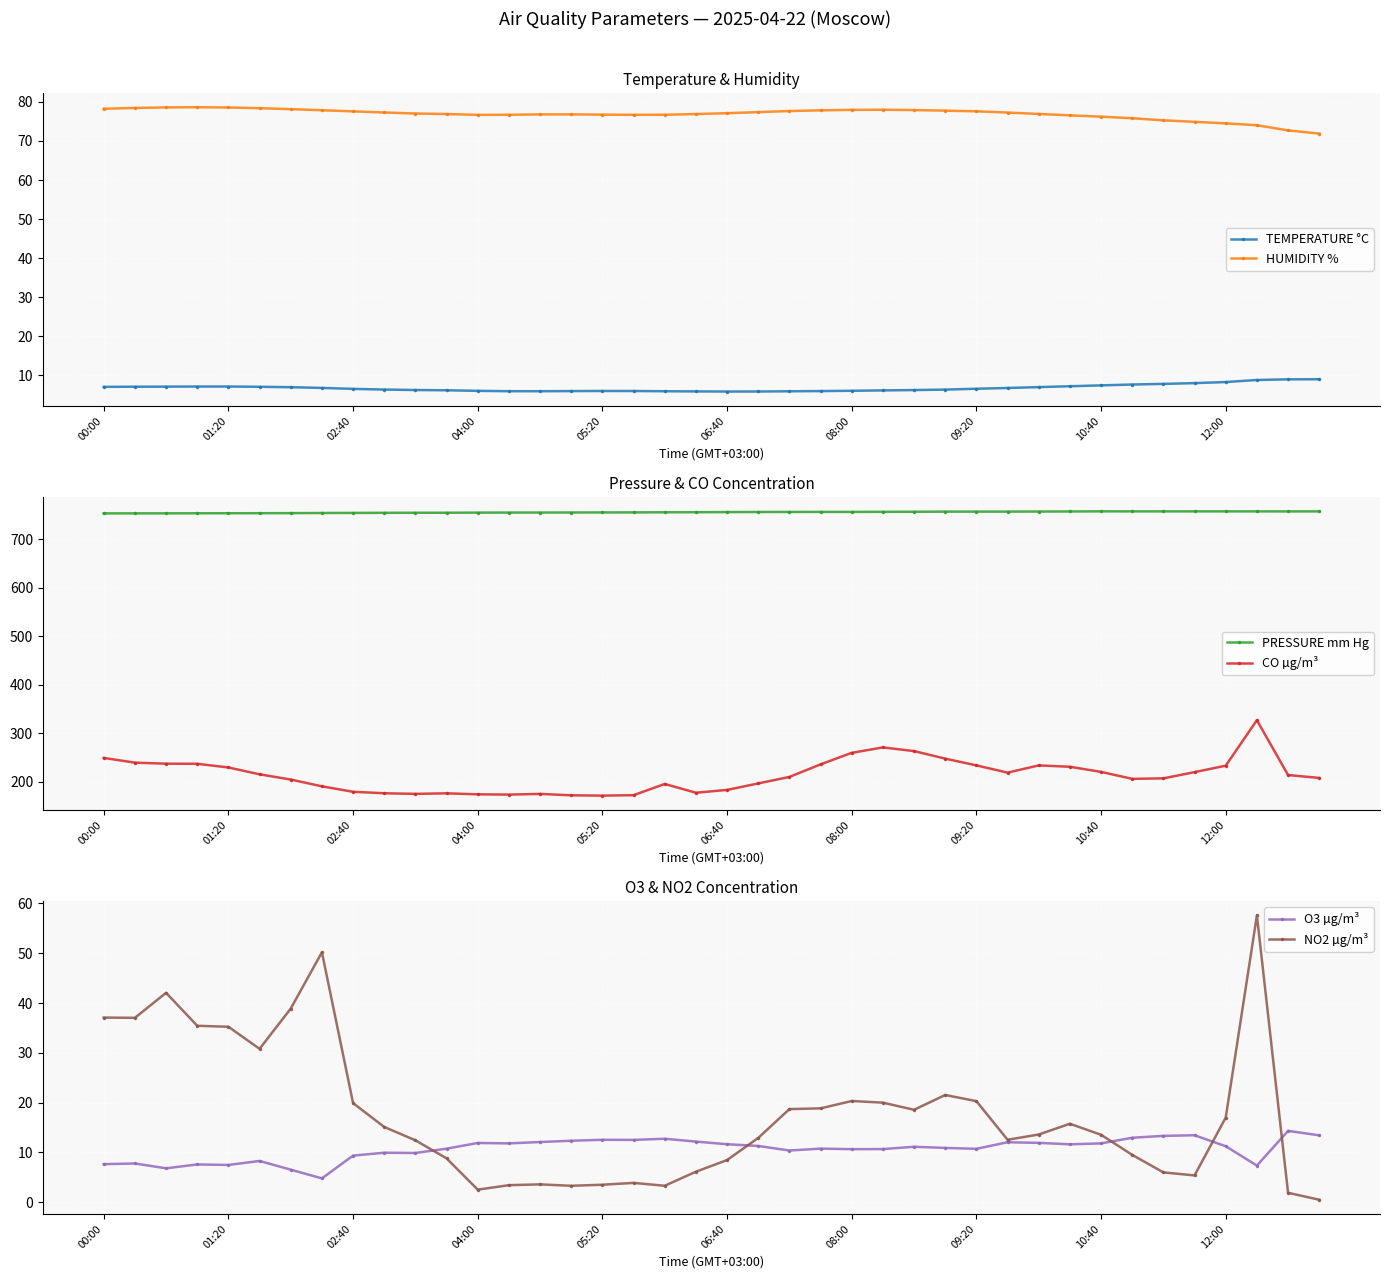

True or false: HUMIDITY % and O3 µg/m³ cross at least once.

False